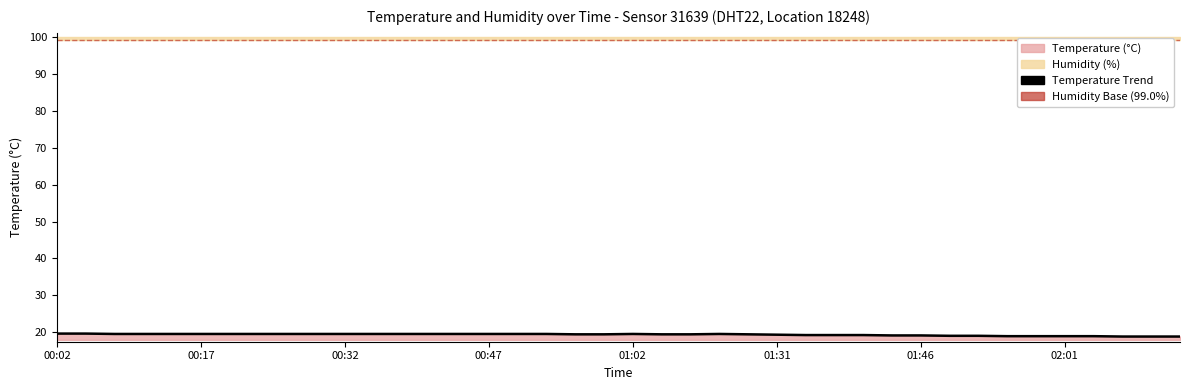

The value at 01:46 is 7.8. True or false?

False